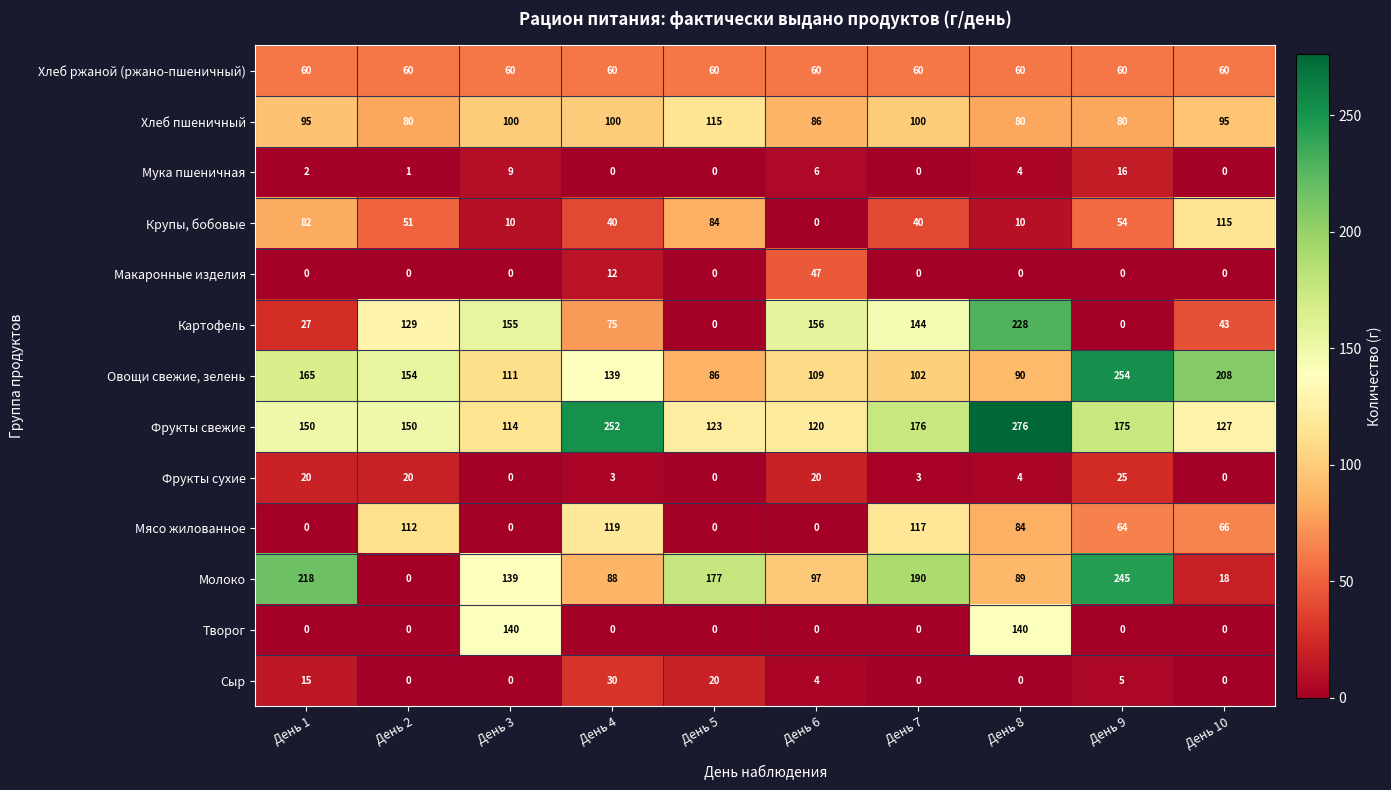

Between День 6 and День 9, which series saw the biggest shift?

Картофель